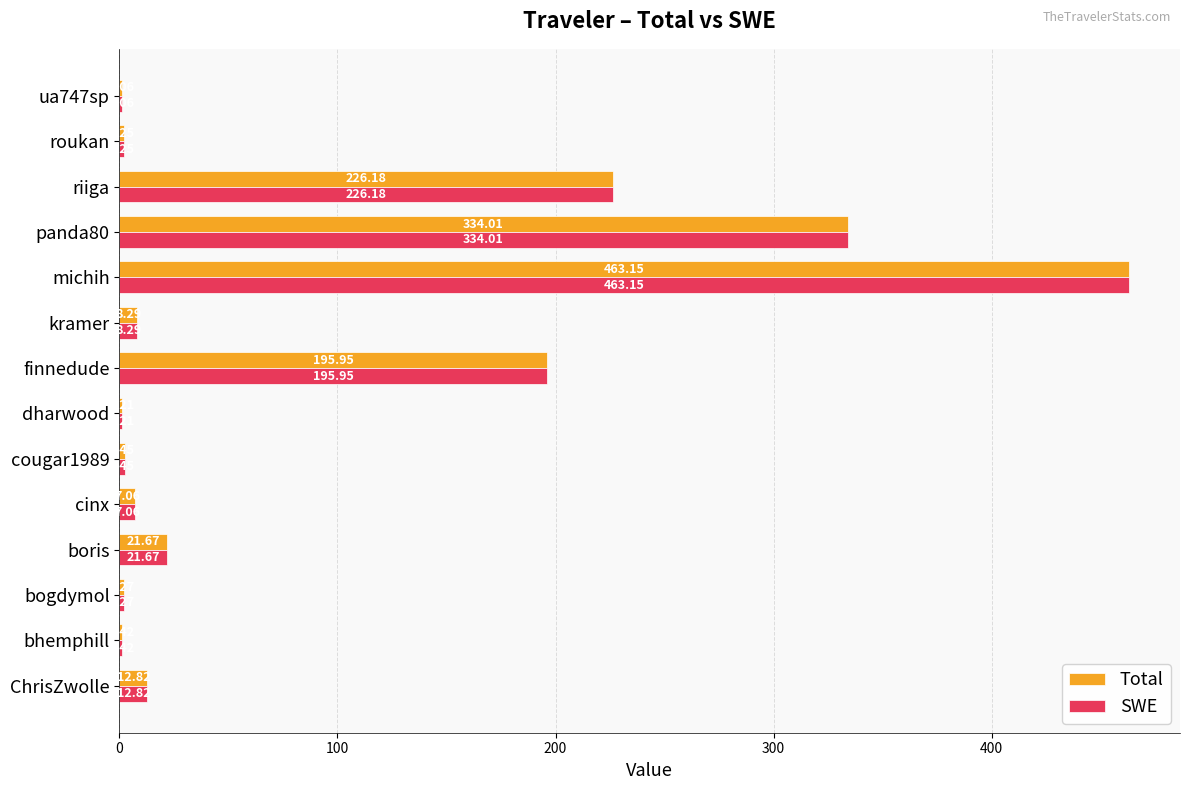

What are all the series names shown in the legend?

Total, SWE